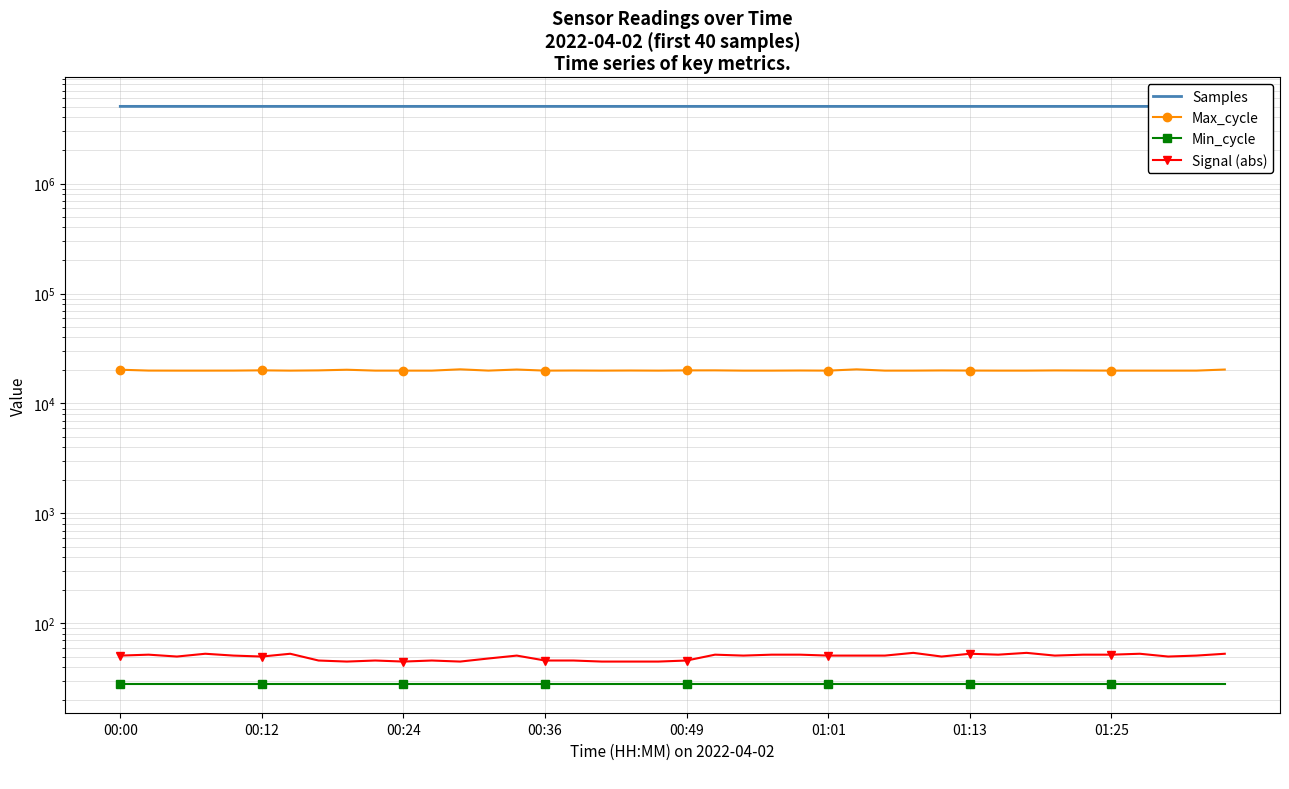

At which label does Min_cycle reach its peak?

00:00